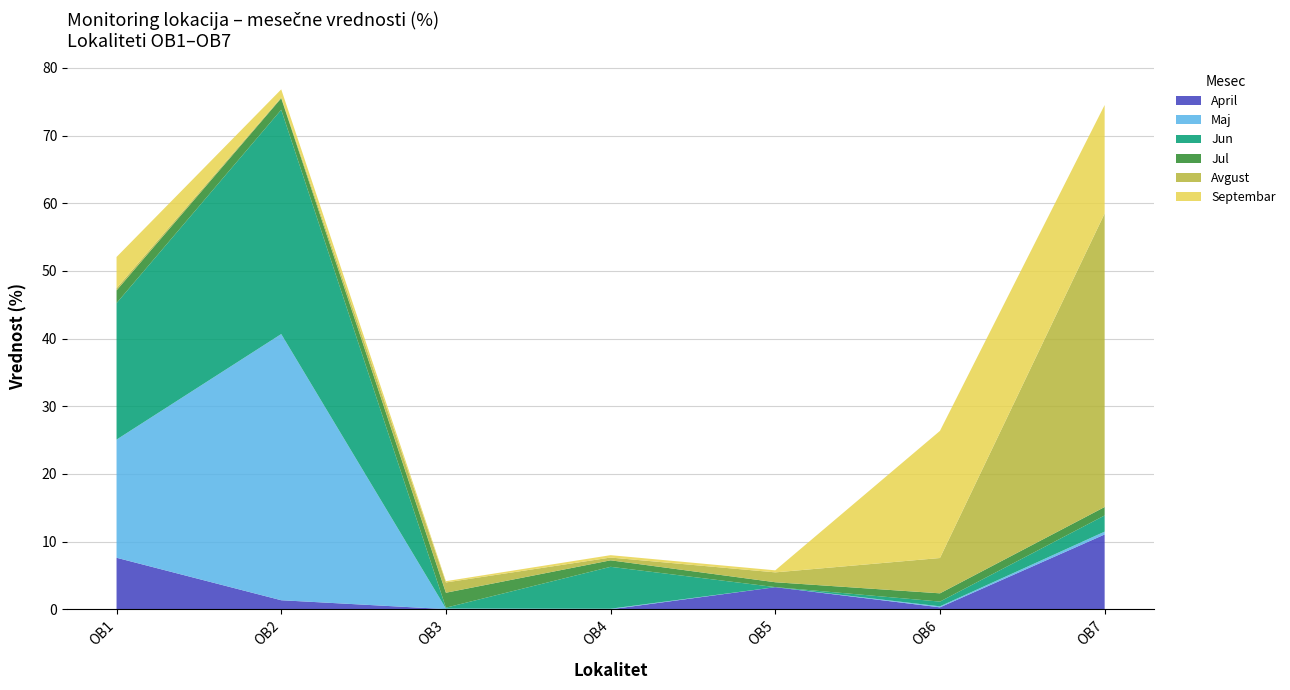

Reading right to left, what are all the values shown in this chart?

April: 11.1	0.3	3.3	0.0	0.0	1.3	7.6
Maj: 0.4	0.1	0.0	0.1	0.1	39.3	17.5
Jun: 2.4	0.7	0.0	6.2	0.1	33.1	20.2
Jul: 1.2	1.2	0.7	1.0	2.2	1.7	1.9
Avgust: 43.4	5.2	1.5	0.4	1.5	0.1	0.3
Septembar: 16.0	18.8	0.3	0.3	0.2	1.2	4.6